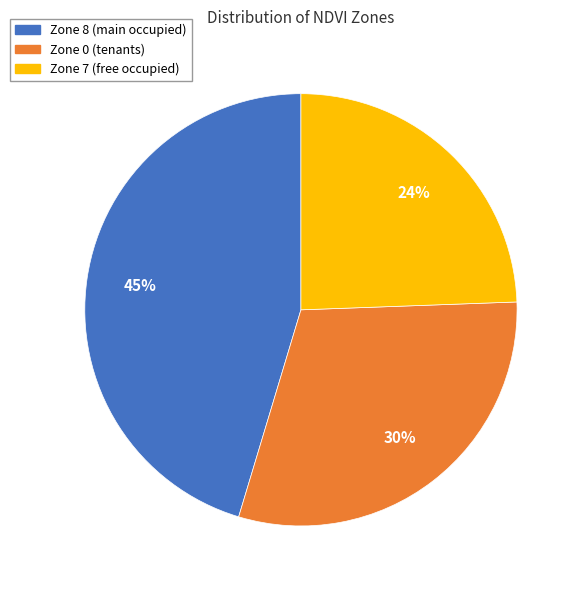

Does any single category account for the majority?

No